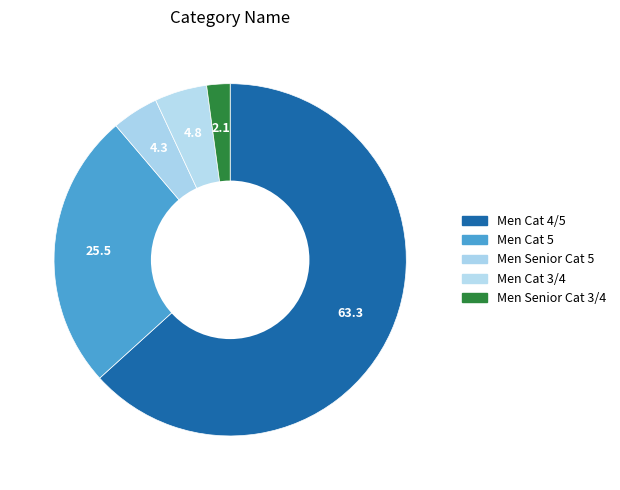

Count the number of slices in the pie.

5